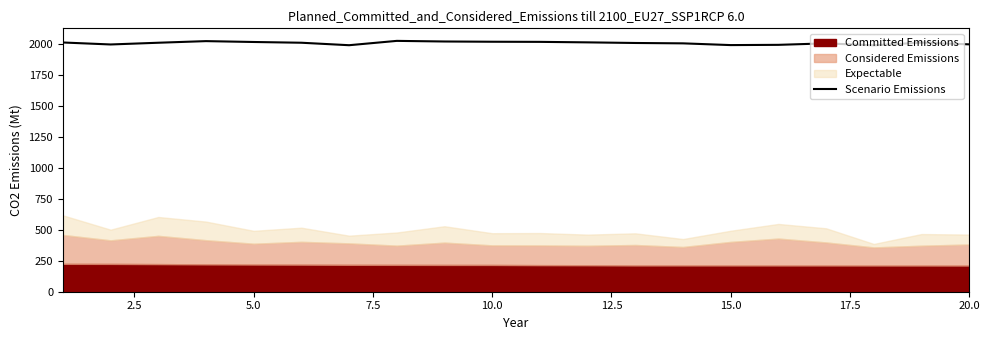

What is the minimum value shown in the chart?

1988